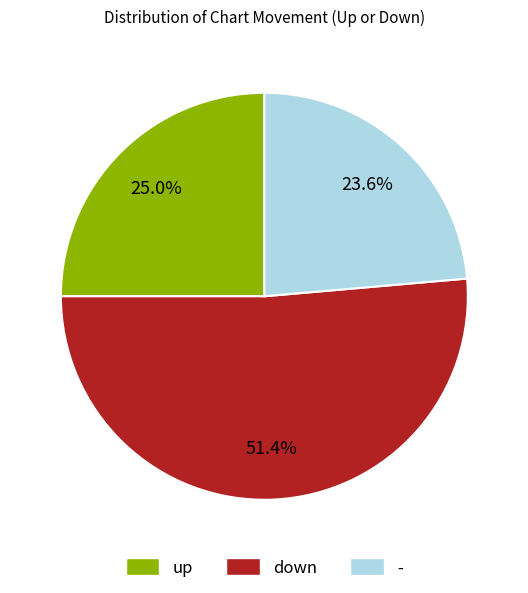

True or false: down accounts for 51% of the total.

True